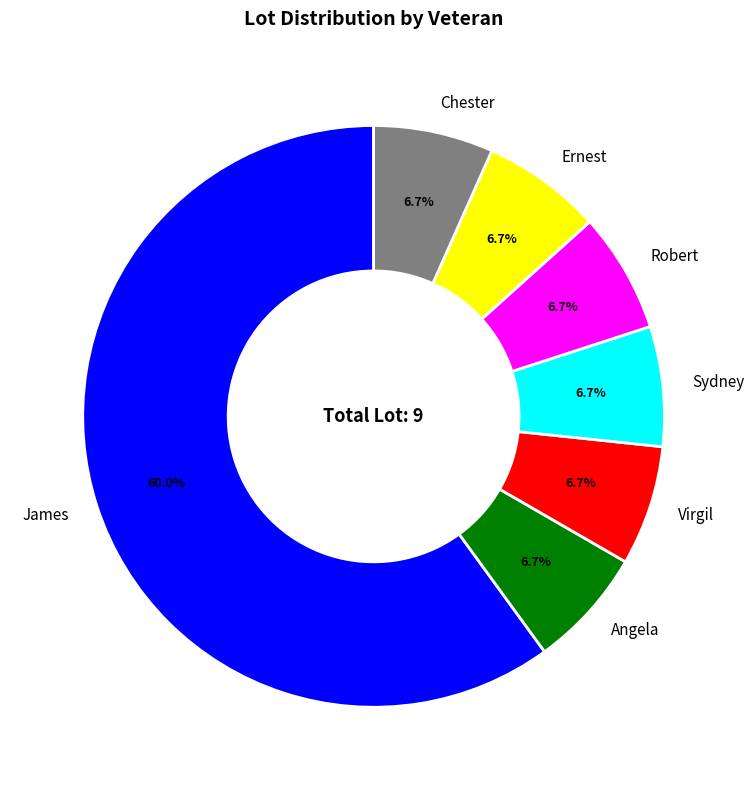

The Ernest slice represents 12% of the pie. True or false?

False